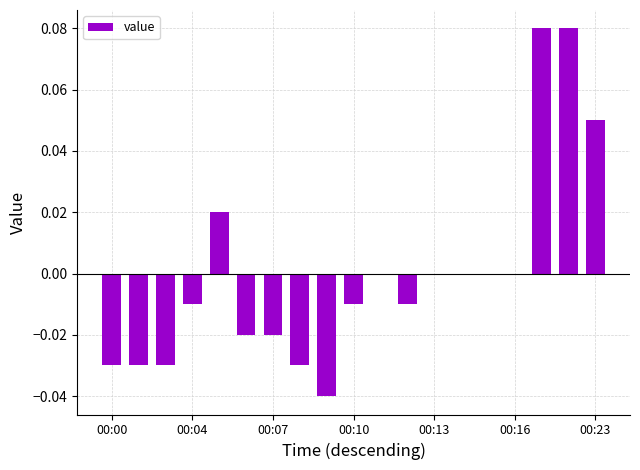

Are the bars horizontal?

No